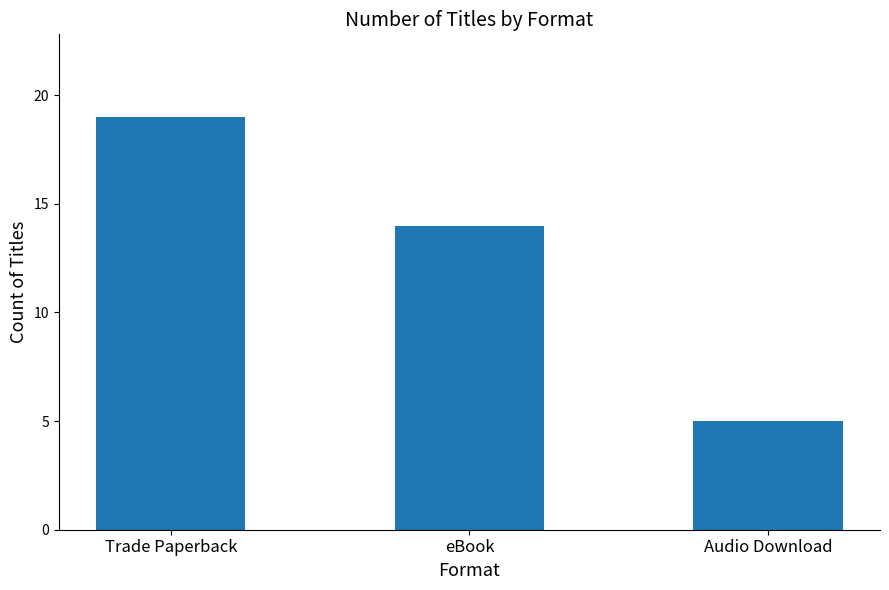

List the labels in order of value, largest first.

Trade Paperback, eBook, Audio Download